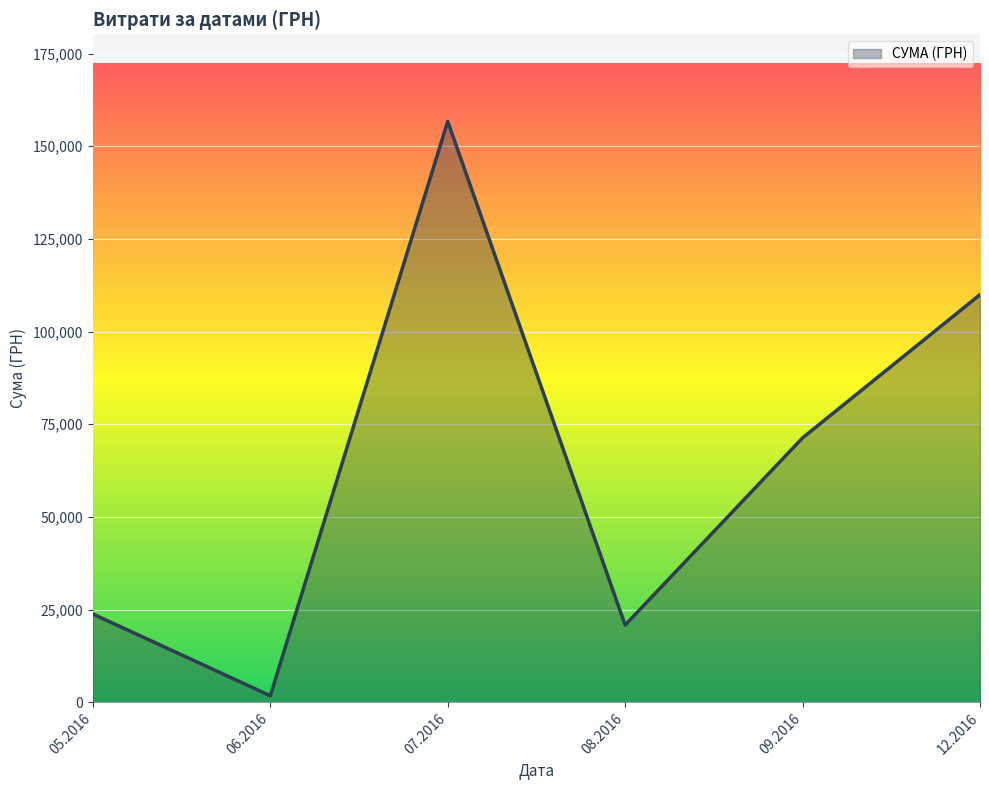

How many values are below 71317?

3